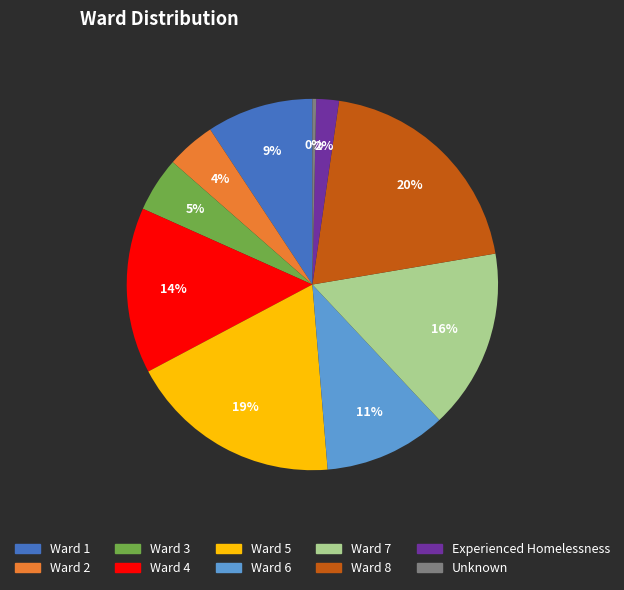

The Ward 8 slice represents 27% of the pie. True or false?

False